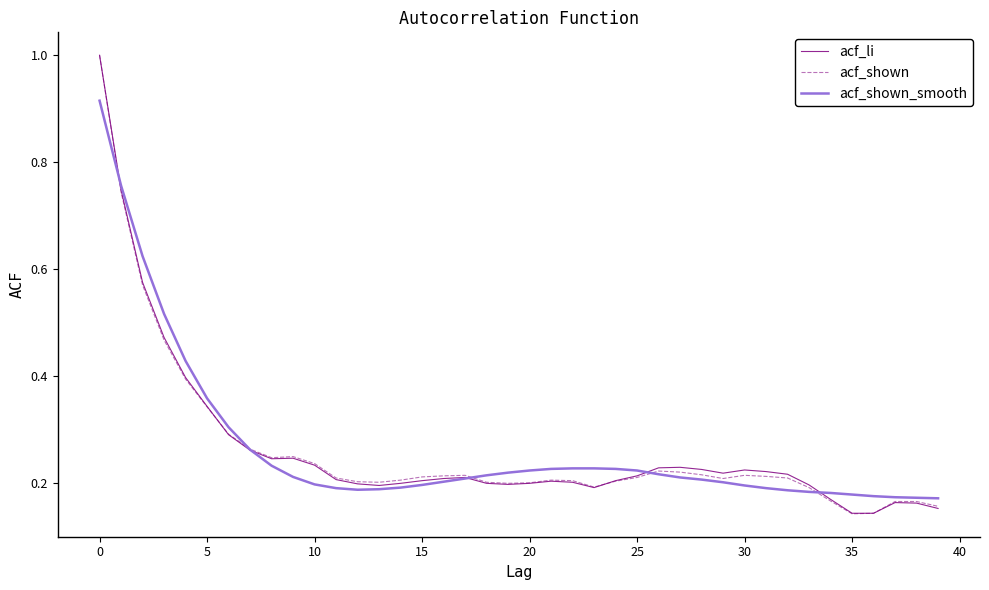

What is the maximum value shown in the chart?

1.0